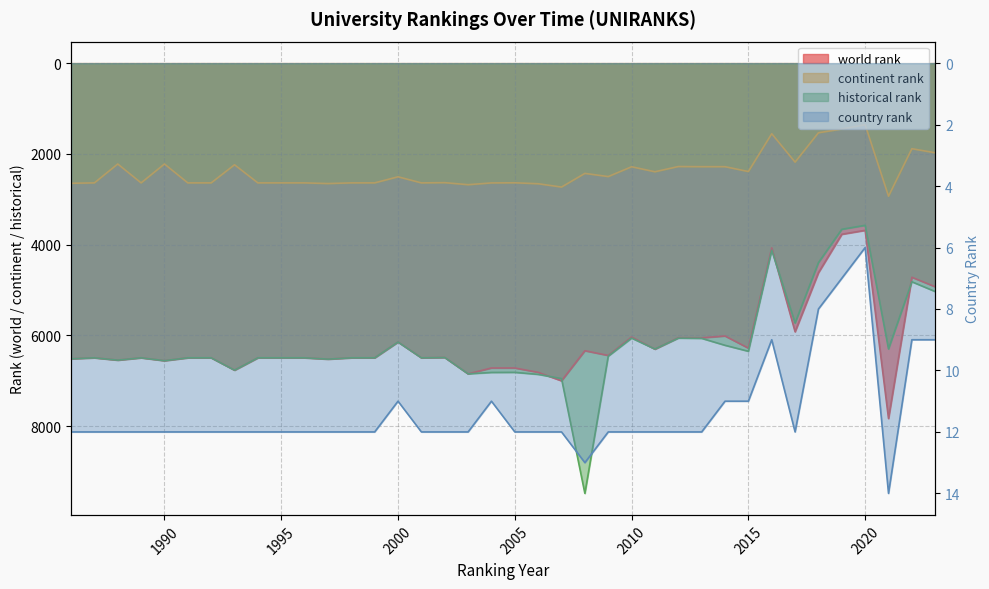

Where is the first local minimum for world rank?

1987